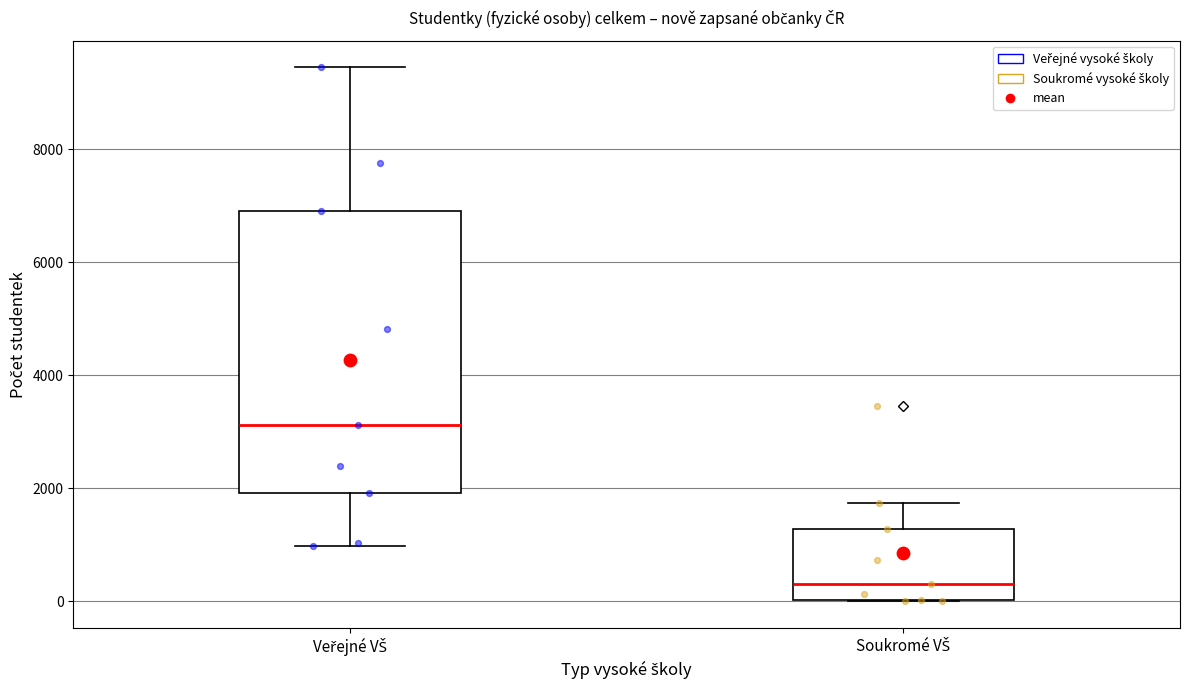

Reading left to right, transcribe this box plot: for each box, give where its median line is, the range the box spans, and where its two whiskers end, as read against the y-axis. The values are not printed on the chart, so give them approximately, as read against the axis.

Veřejné VŠ: median 3200, box 2000 to 7000, whiskers 1000 to 9400
Soukromé VŠ: median 400, box 0 to 1200, whiskers 0 to 1800